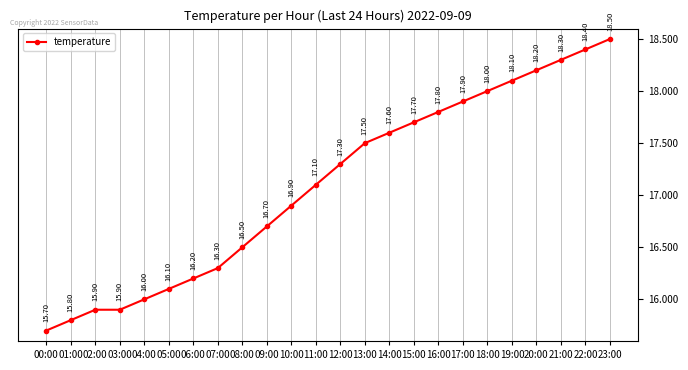

True or false: the data has more than 2 interior local peaks.

False